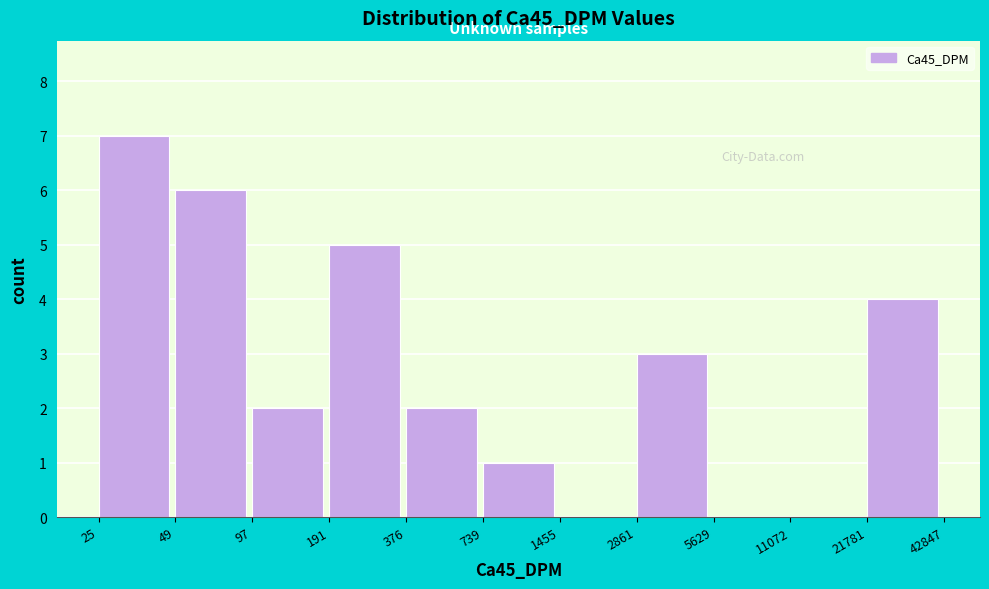

Reading left to right, list all the values displayed in this chart.

25=7	49=6	97=2	191=5	376=2	739=1	1455=0	2861=3	5629=0	11072=0	21781=4